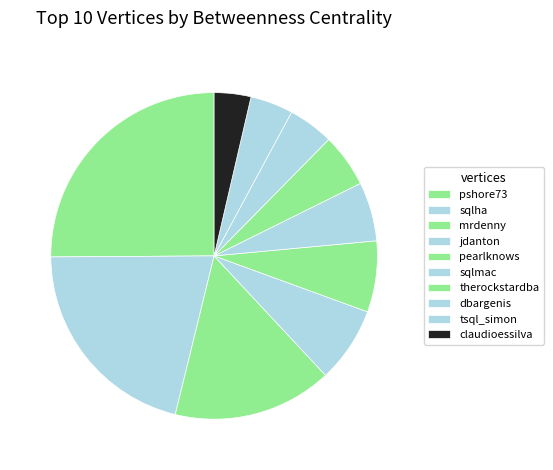

Count the number of slices in the pie.

10